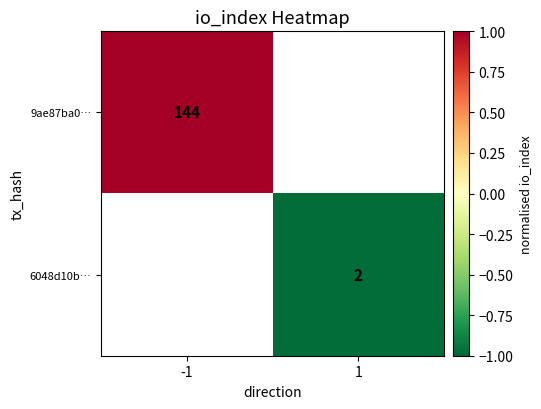

The value of 9ae87ba0… at -1 is 1.6. True or false?

False